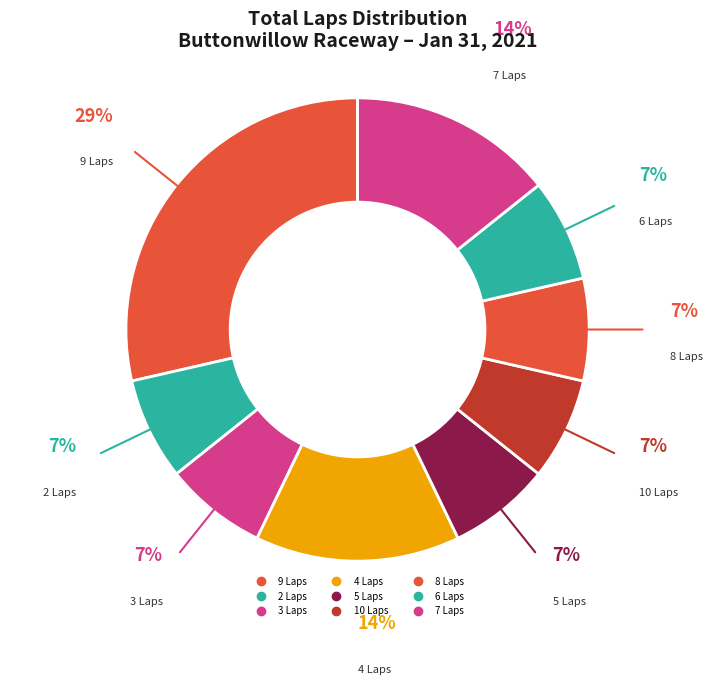

Does any single category account for the majority?

No